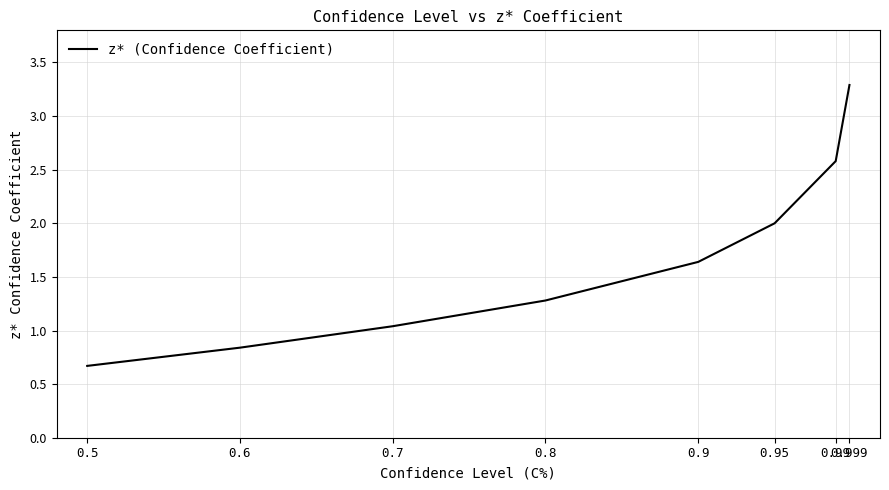

What is the change in value from 0.7 to 0.8?

+0.2